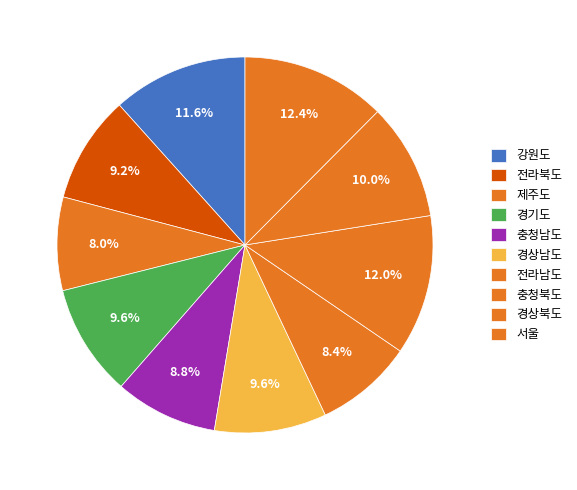

Do 경상남도 and 충청북도 together represent more than half of the pie?

No